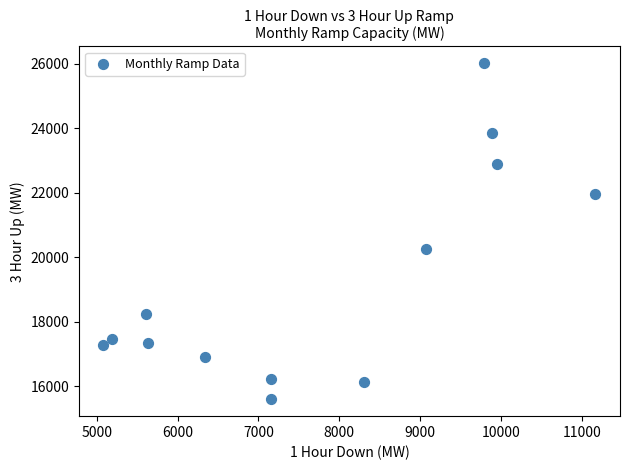

What is the range of Y values (max minus min)?

10431.4